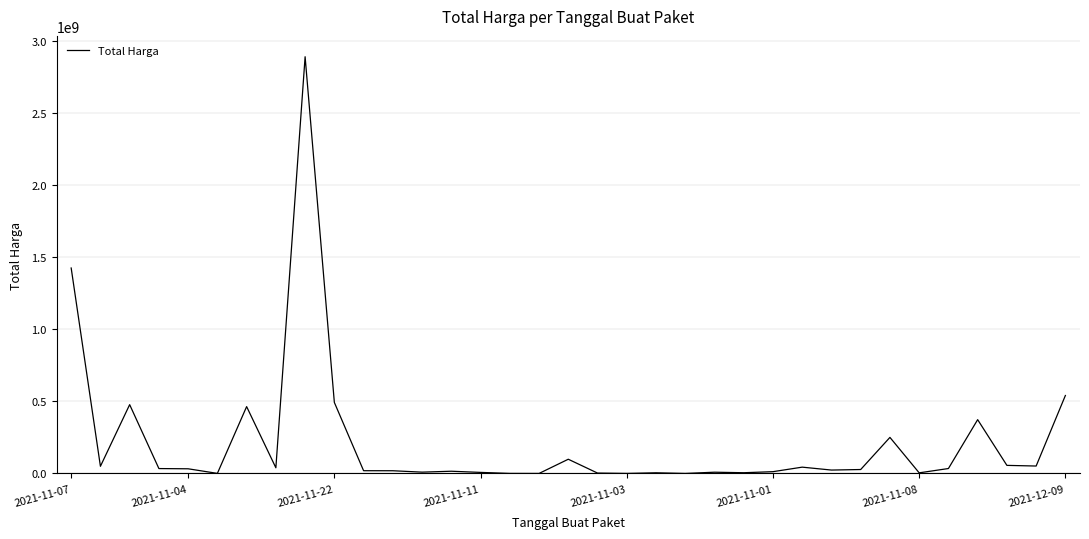

What is the difference between the maximum and minimum values?

2892044000